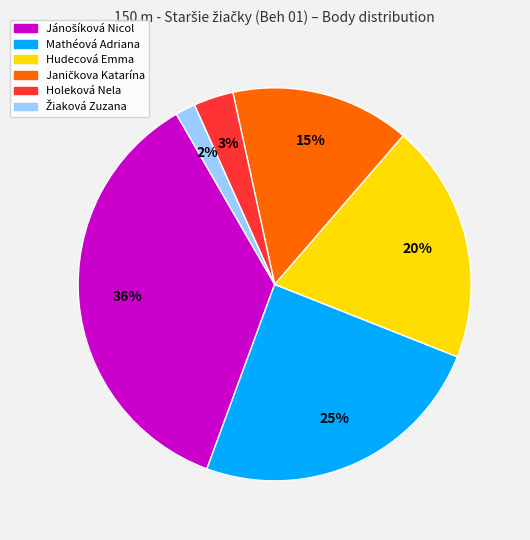

Does any single category account for the majority?

No